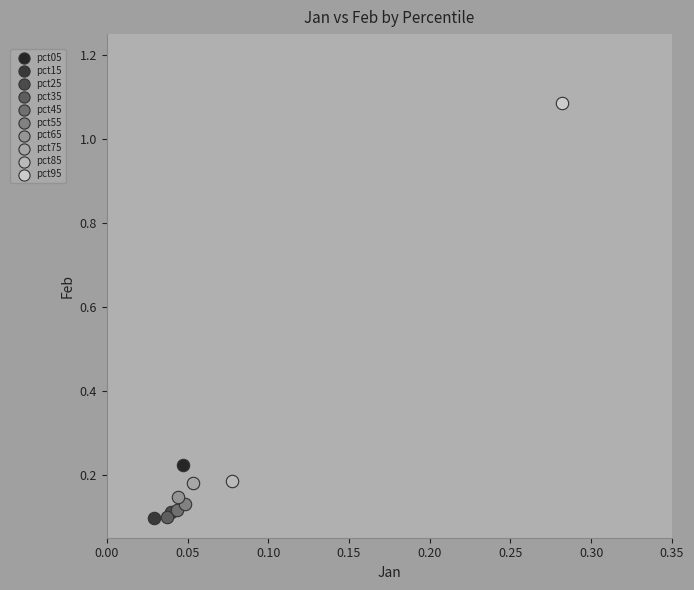

What are all the series names shown in the legend?

pct05, pct15, pct25, pct35, pct45, pct55, pct65, pct75, pct85, pct95